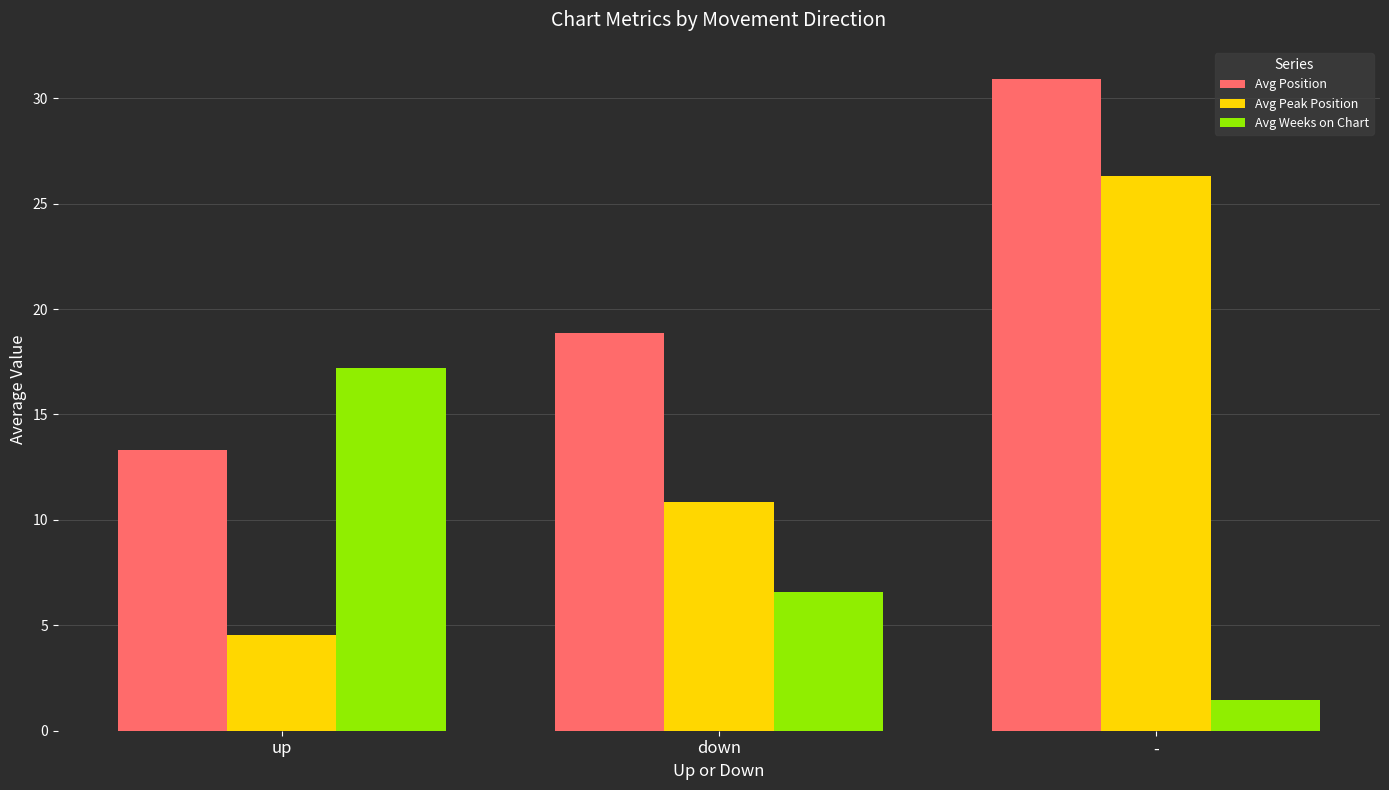

The value of Avg Position at down is 18.9. True or false?

True